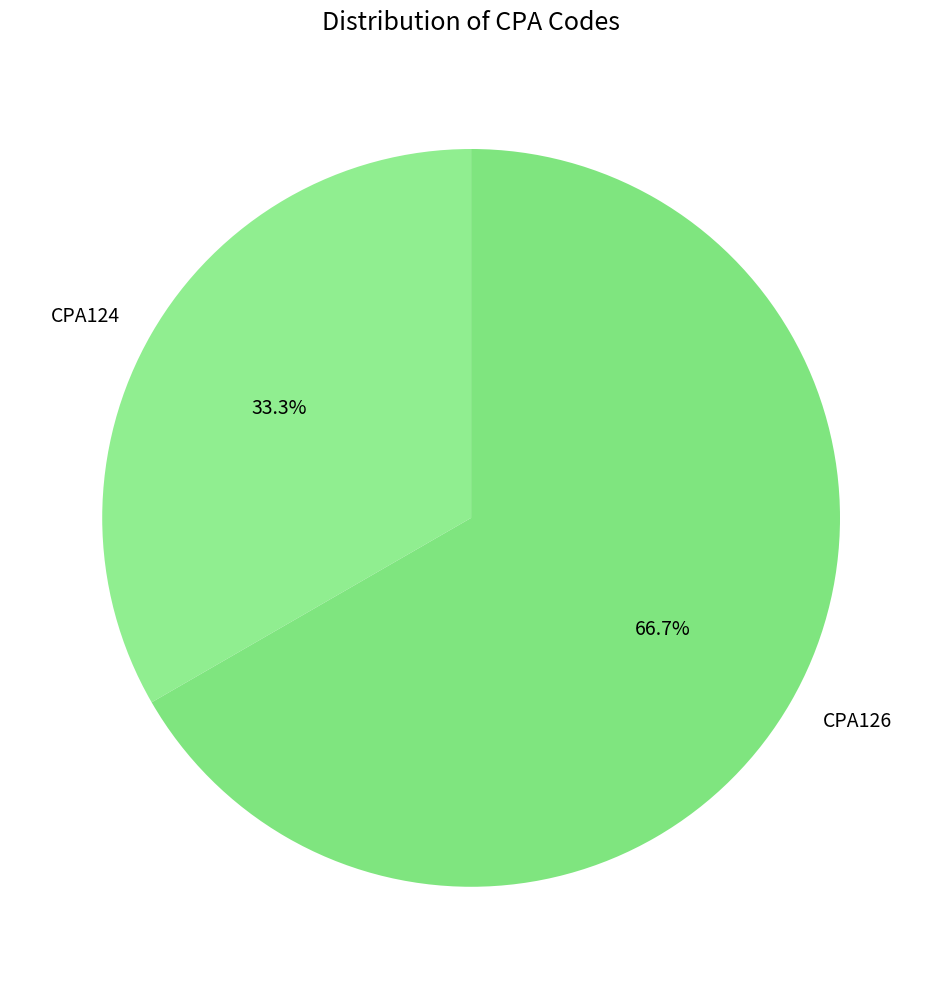

To the nearest percent, what is the combined percentage of CPA126 and CPA124?

100%